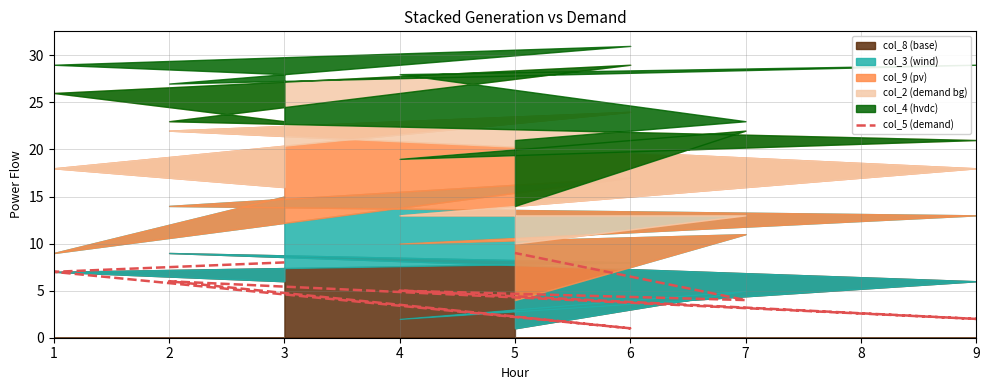

List the labels in order of value, largest first.

5, 3, 1, 2, 4, 7, 9, 6